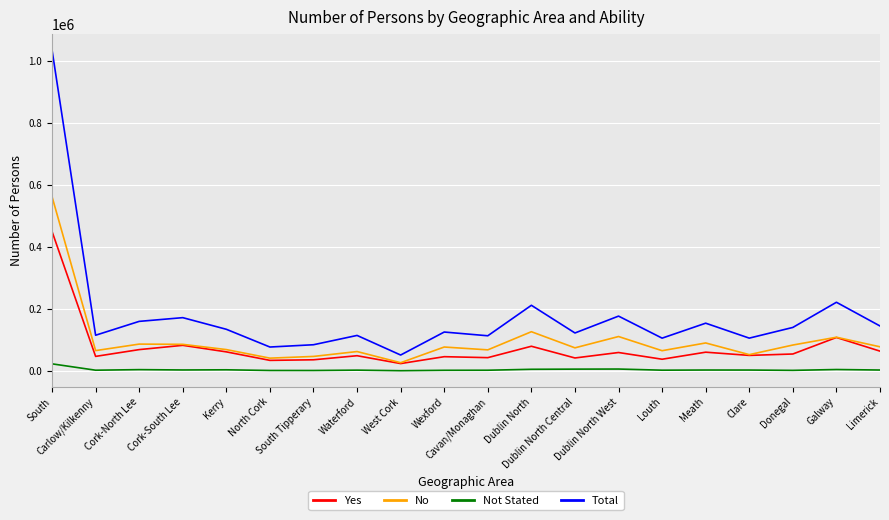

What is the maximum value shown in the chart?

1036196